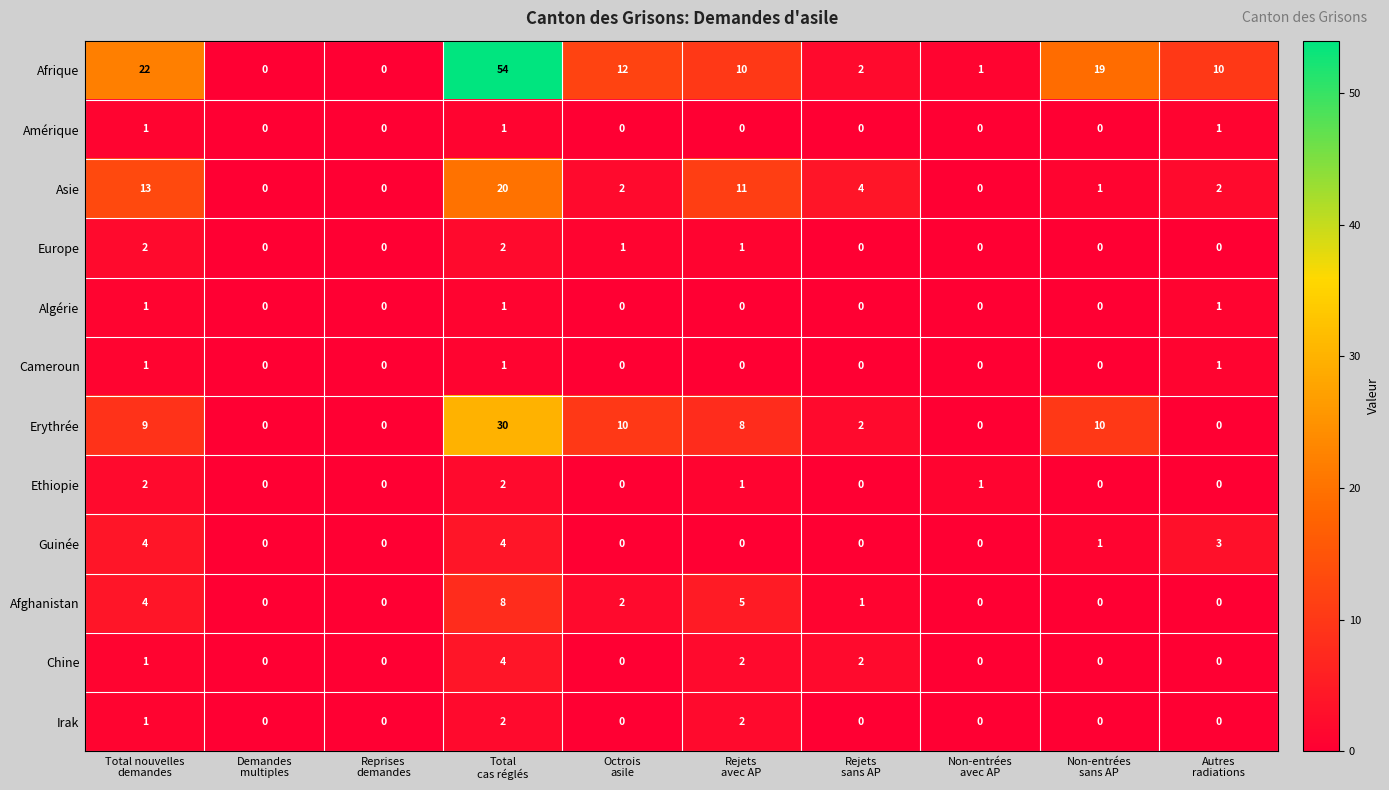

Between Demandes
multiples and Rejets
sans AP, which series saw the biggest shift?

Asie